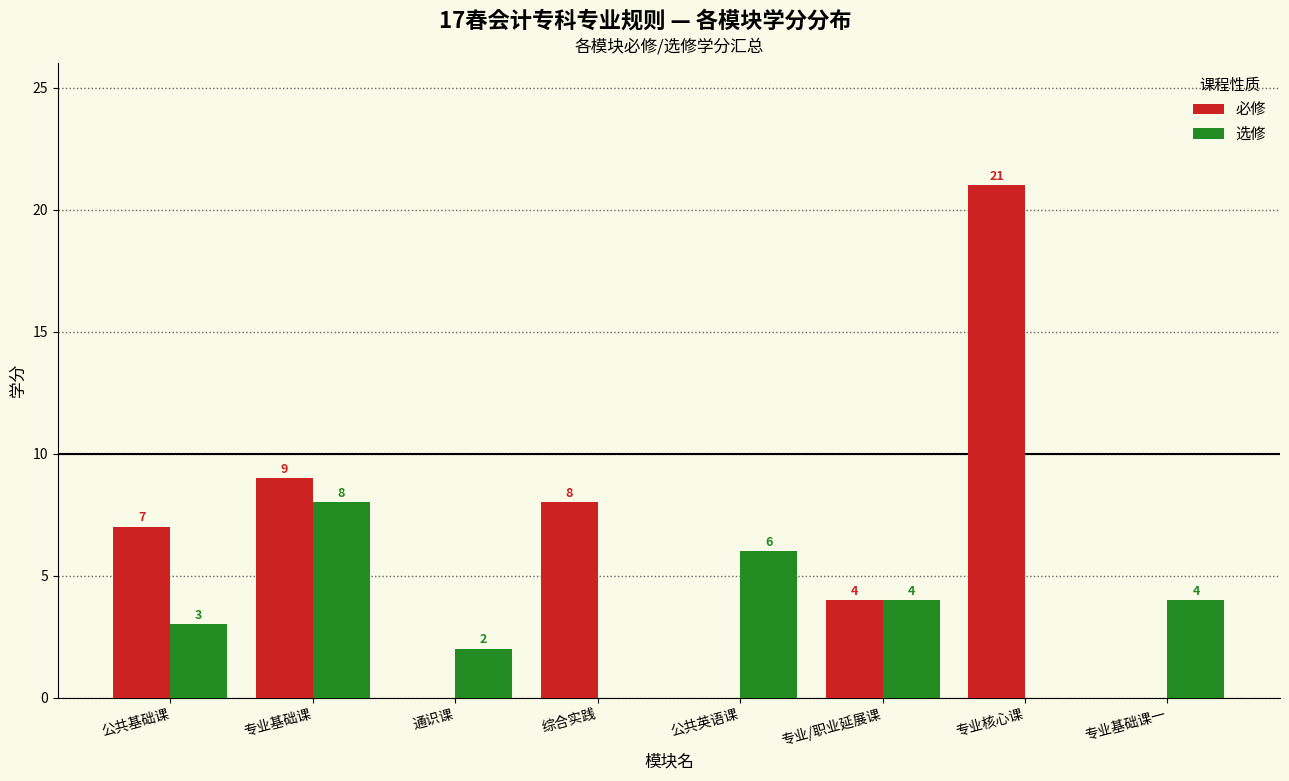

Are the bars grouped side by side (vs. stacked)?

Yes